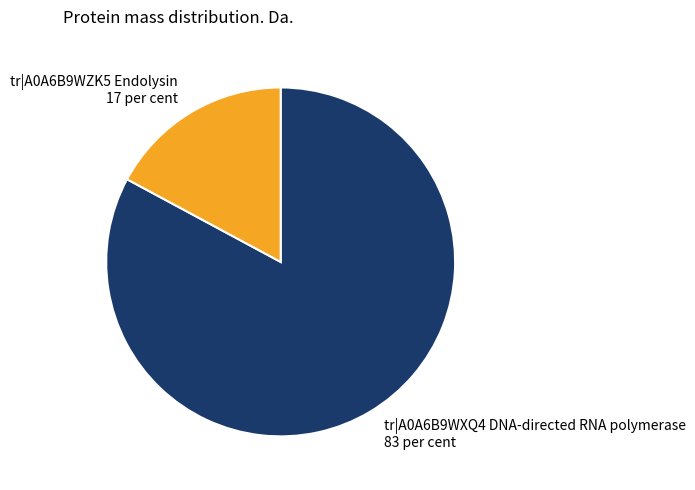

Is the sum of tr|A0A6B9WXQ4 DNA-directed RNA polymerase 83 per cent and tr|A0A6B9WZK5 Endolysin 17 per cent greater than half?

Yes